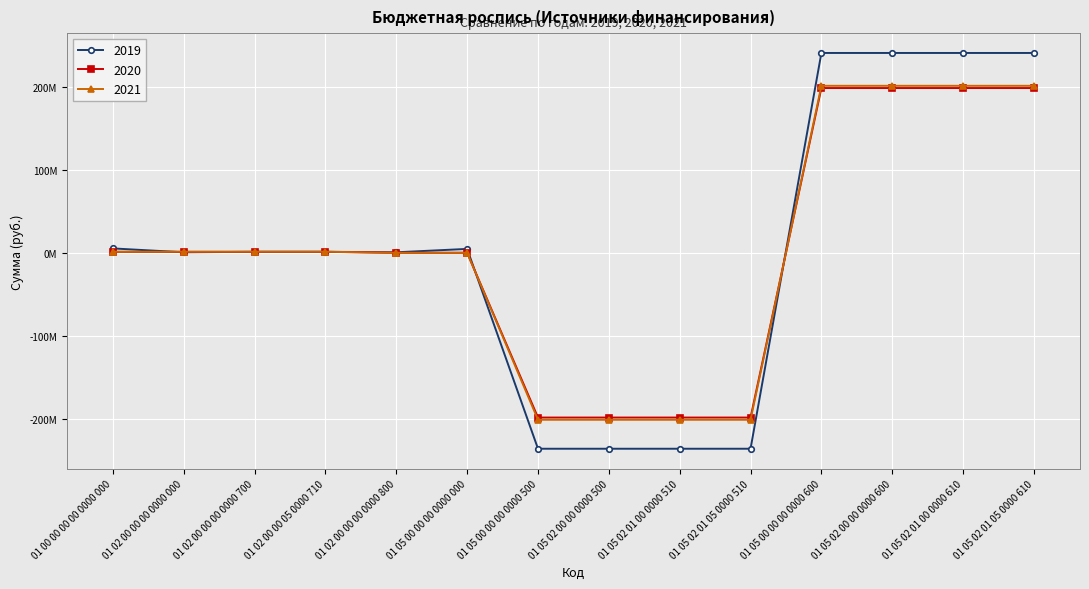

What is the label of the 3rd point from the right?

01 05 02 00 00 0000 600